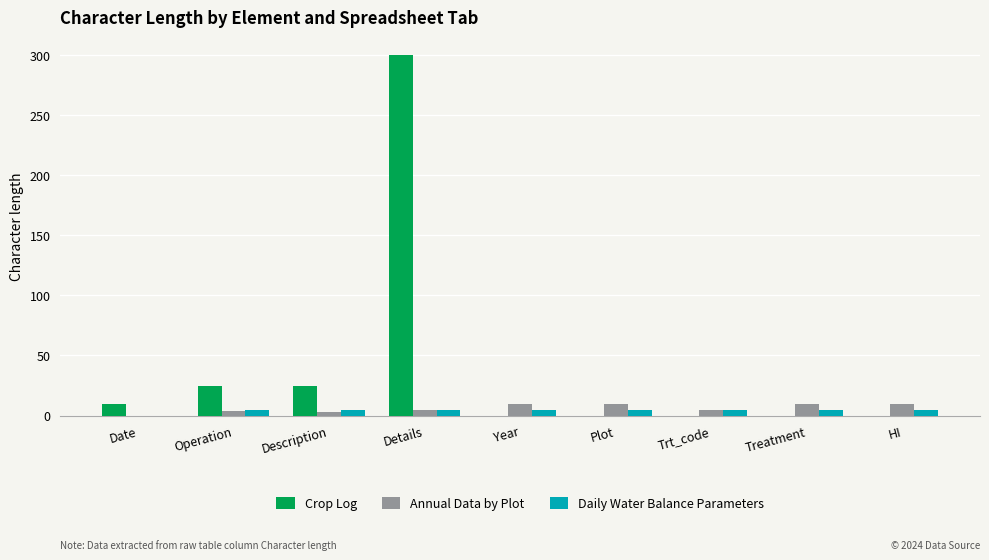

What are all the series names shown in the legend?

Crop Log, Annual Data by Plot, Daily Water Balance Parameters